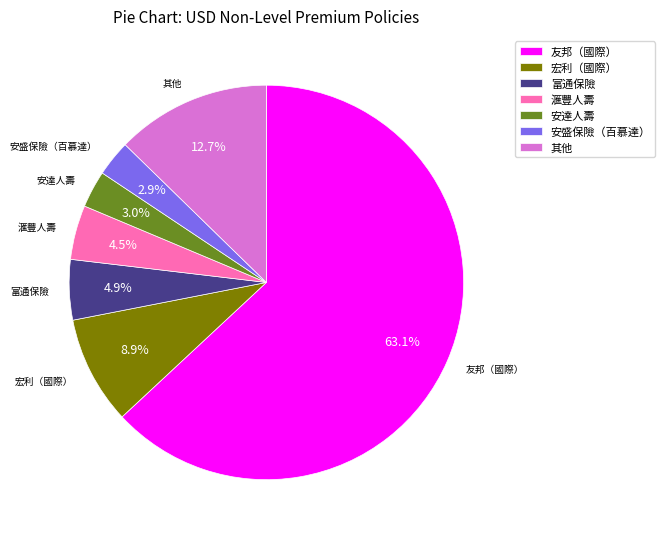

Does any single category account for the majority?

Yes